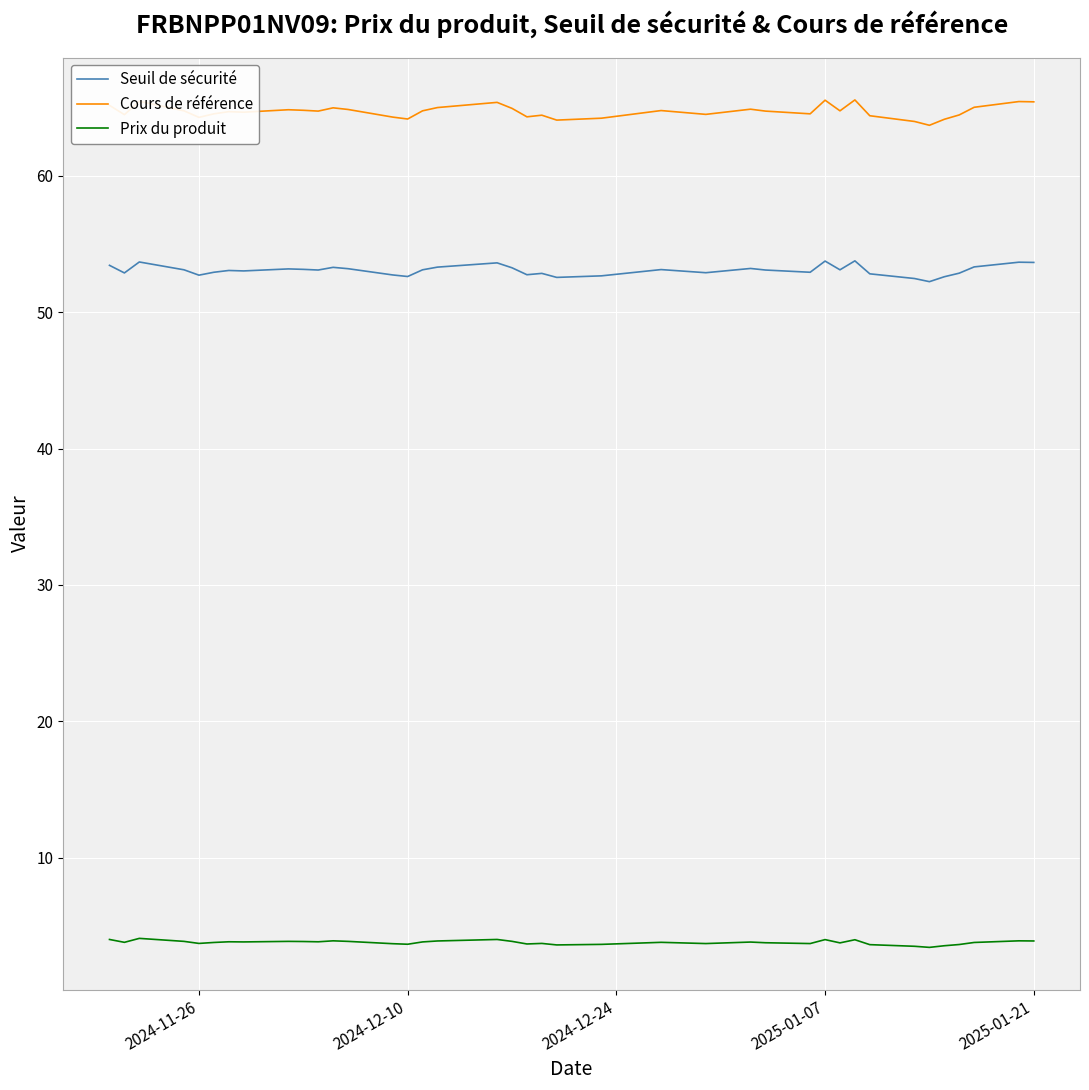

Which series has the largest total across all categories?

Cours de référence